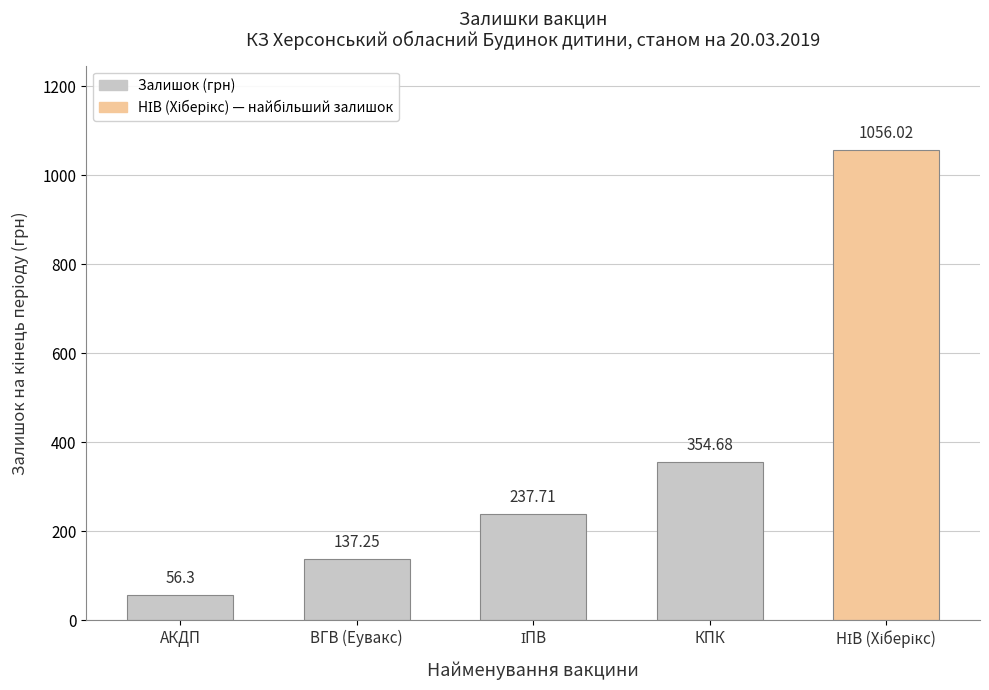

The value at ІПВ is 140.8. True or false?

False